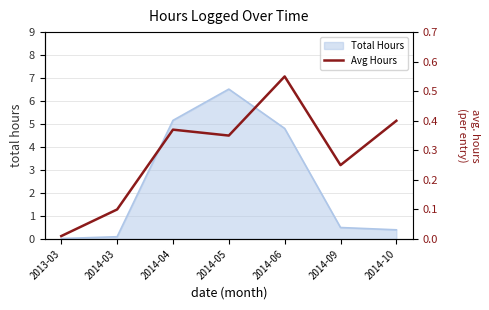

What is the highest value of the Total Hours series?

6.5